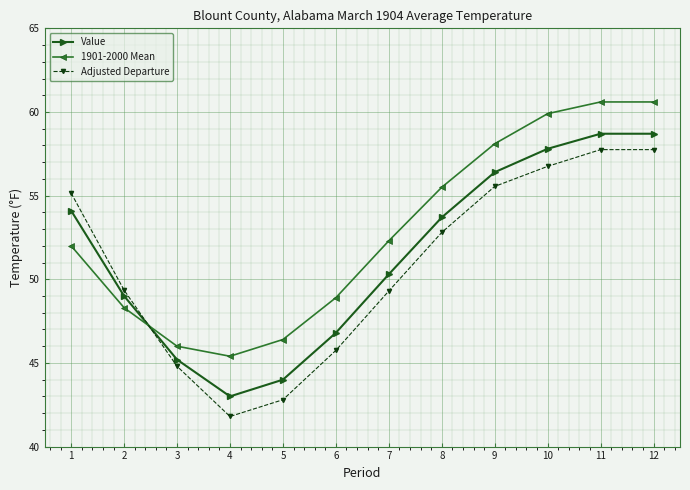

What is the greatest value displayed?

60.6